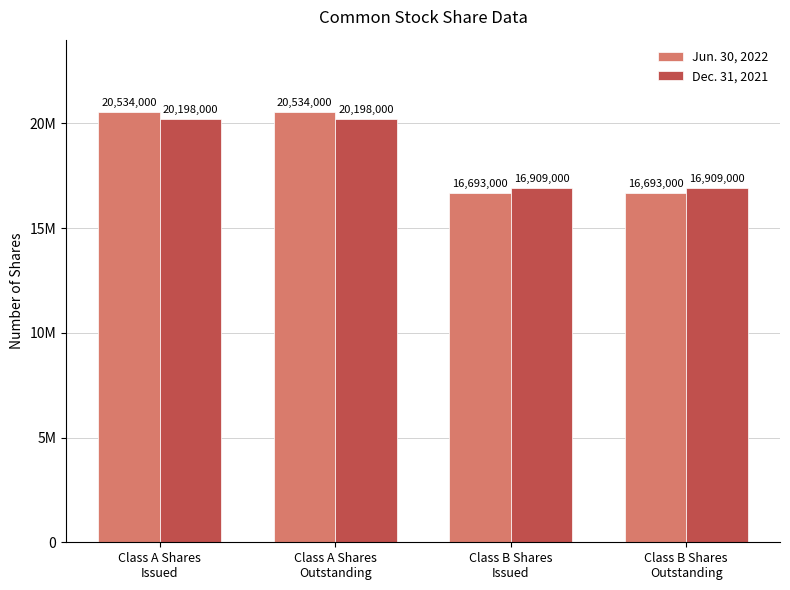

What is the label of the 1st bar from the right?

Class B Shares
Outstanding